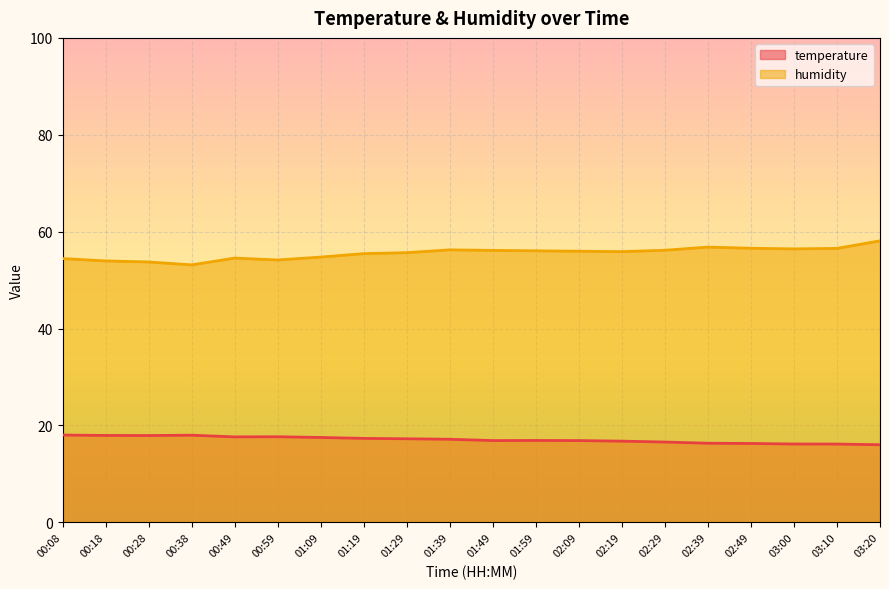

What is the value of the humidity point at the 11th from the left?

56.1